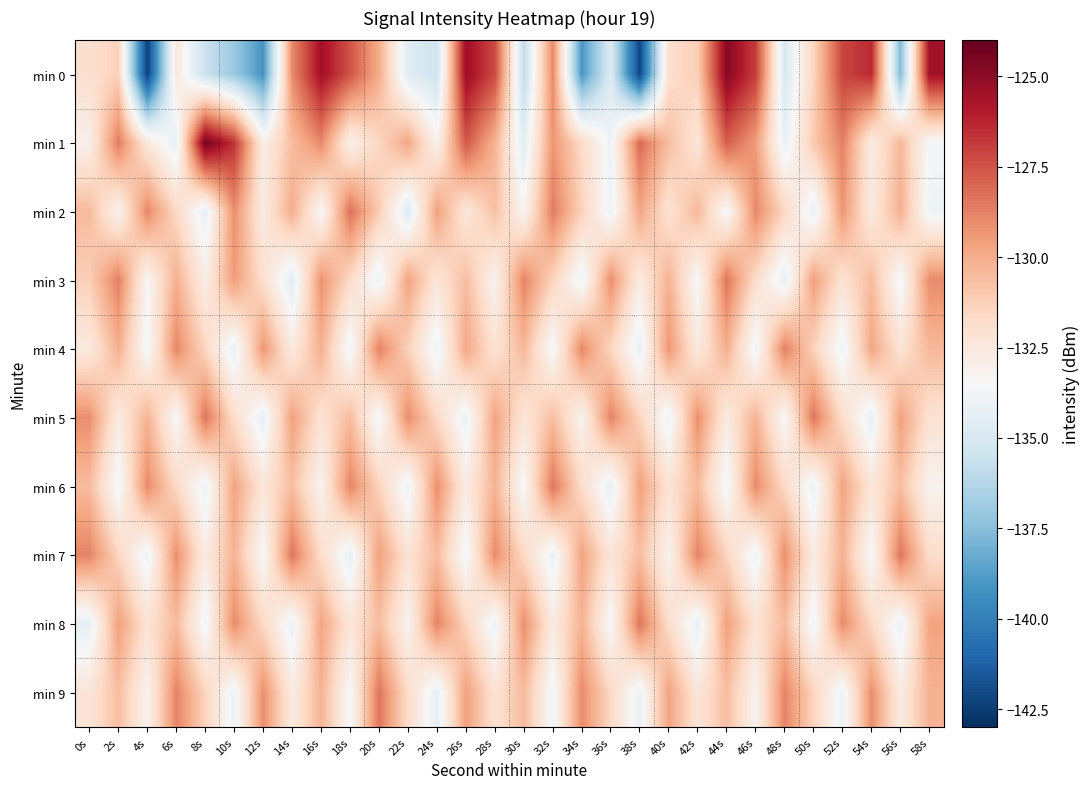

Which has a higher value, 24s or 58s?

58s